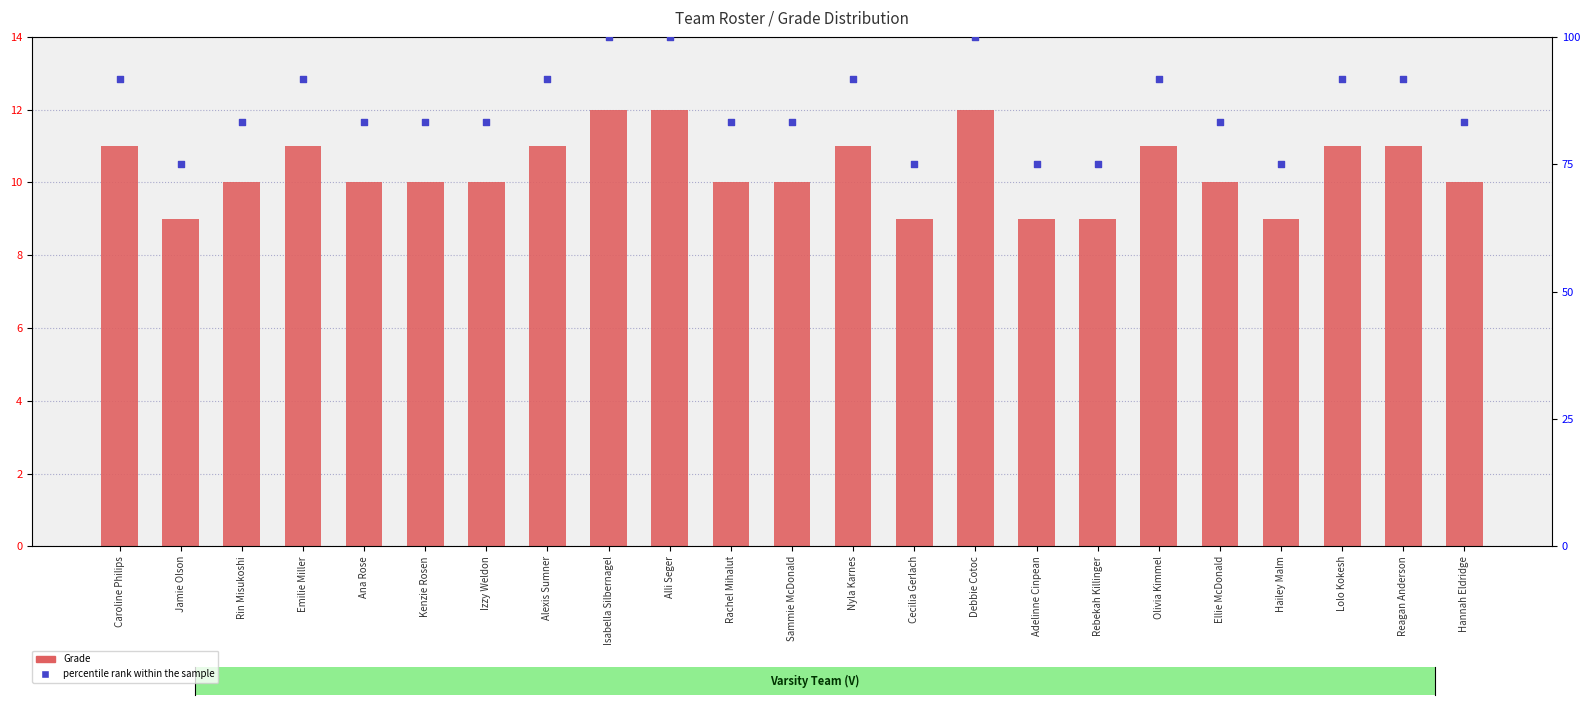

Which series has the widest spread of Y values?

percentile rank within the sample